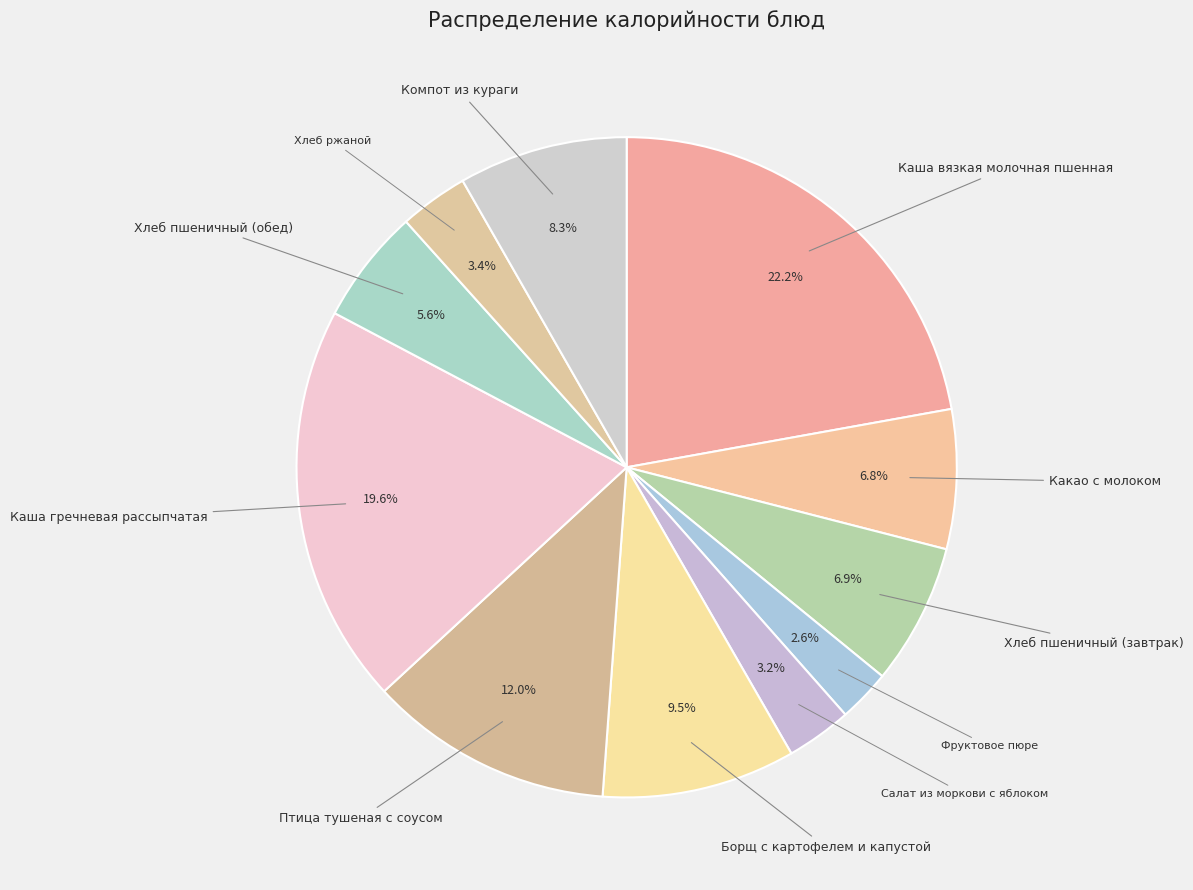

Rank the categories by value from highest to lowest.

Каша вязкая молочная пшенная, Каша гречневая рассыпчатая, Птица тушеная с соусом, Борщ с картофелем и капустой, Компот из кураги, Хлеб пшеничный (завтрак), Какао с молоком, Хлеб пшеничный (обед), Хлеб ржаной, Салат из моркови с яблоком, Фруктовое пюре